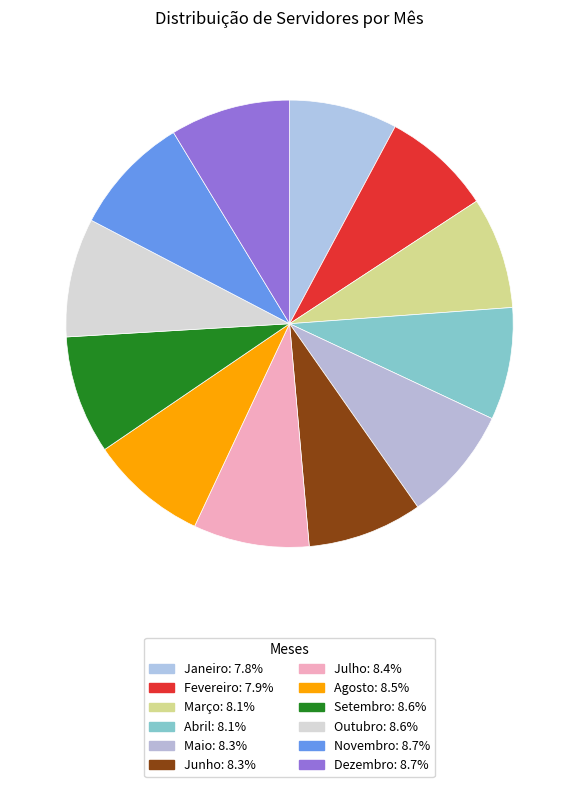

Does Julho account for over 50% of the chart?

No